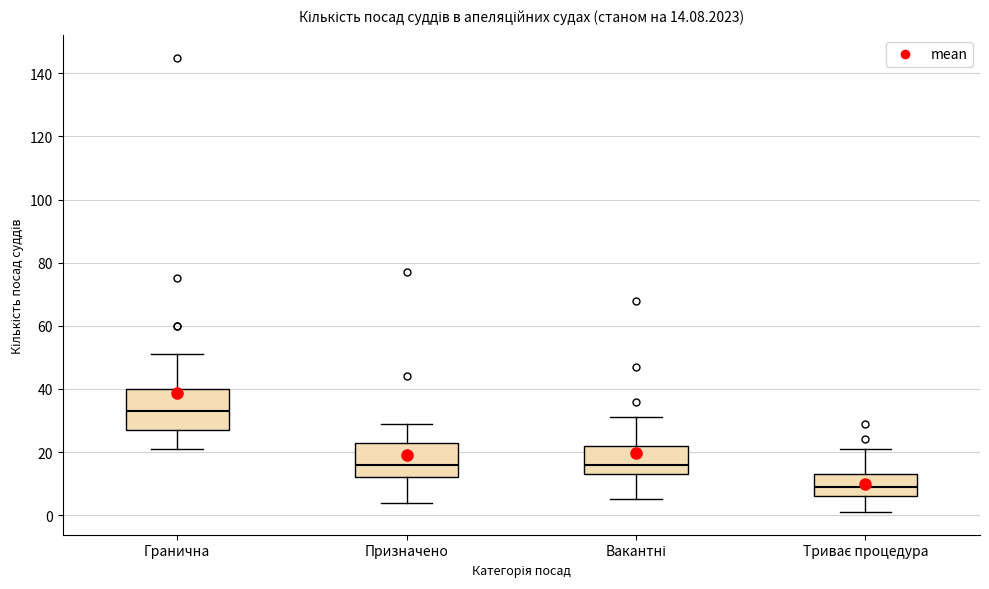

Which box's median line is the lowest?

Триває процедура